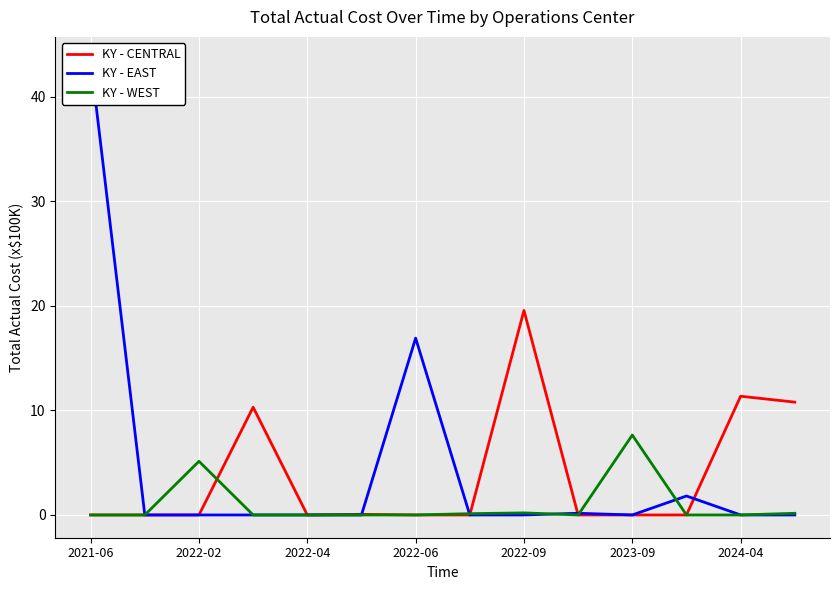

At how many categories does at least one series exceed 16?

3